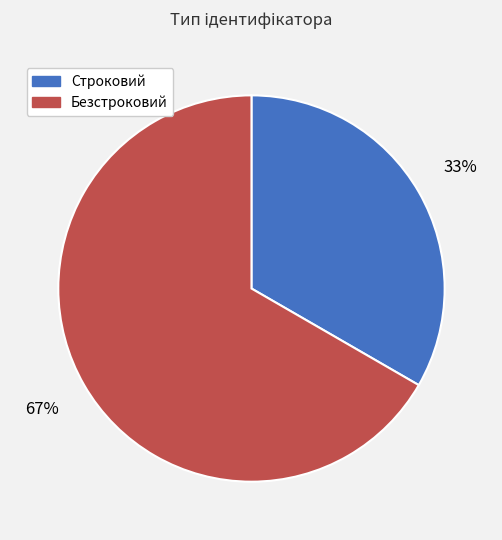

Rank the categories by value from highest to lowest.

Безстроковий, Строковий